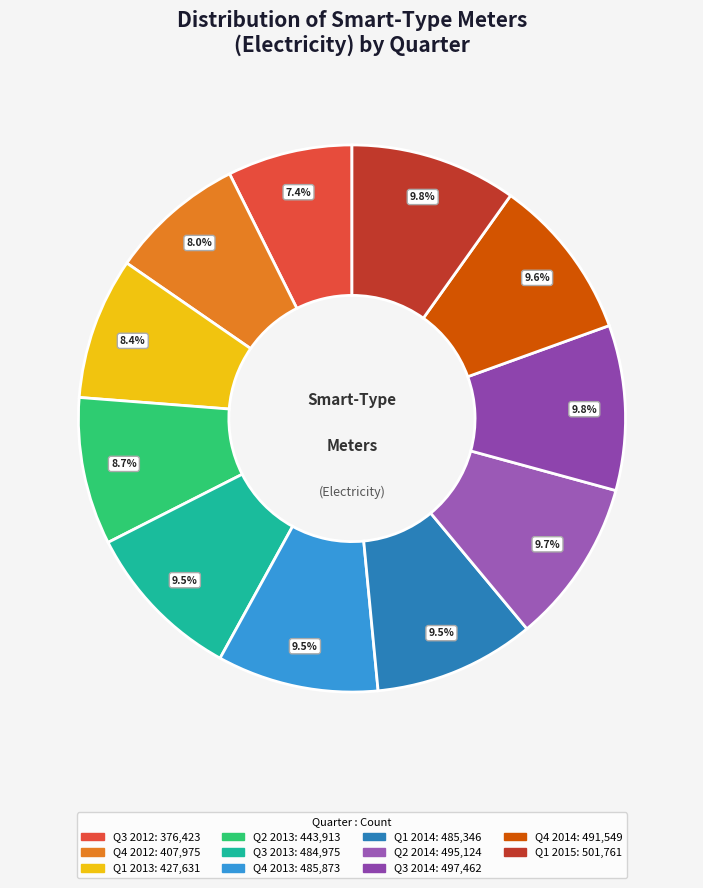

Is there any slice that represents more than half of the pie?

No